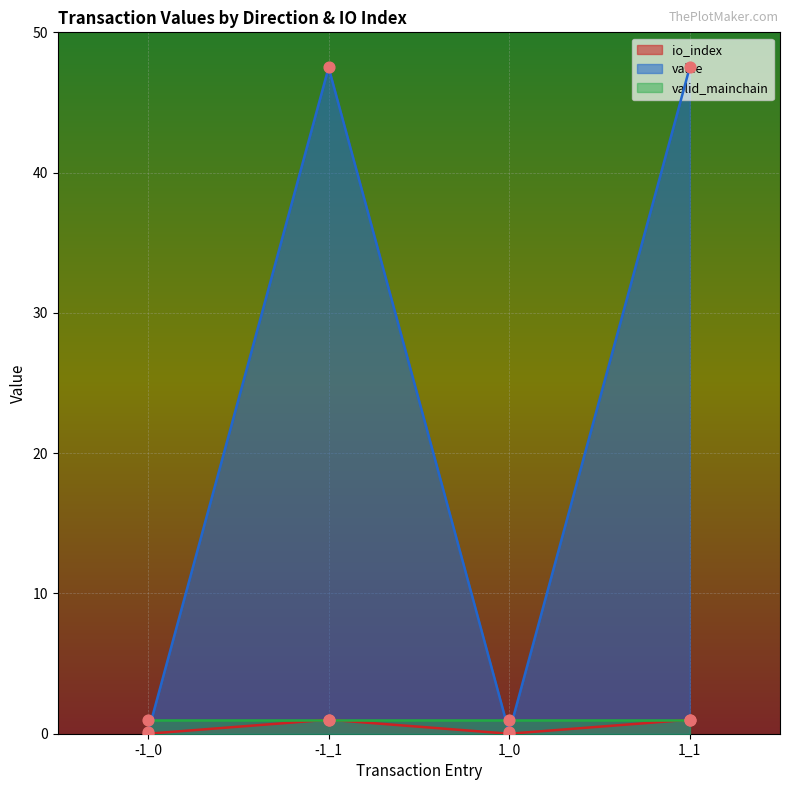

Is the value of io_index at -1_0 greater than the value of value at -1_1?

No